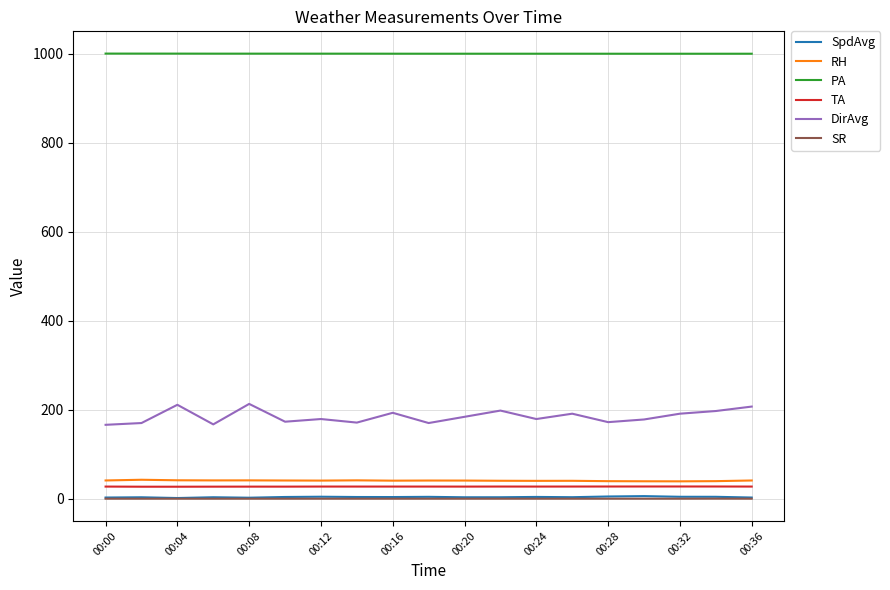

Which series has the largest range (max minus min)?

DirAvg